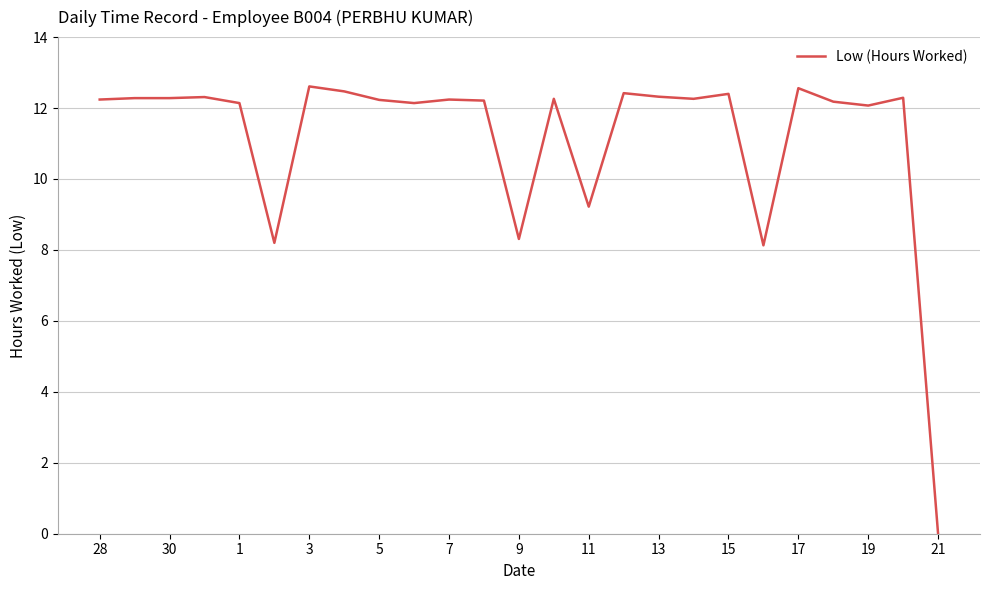

Count the number of categories in the chart.

25